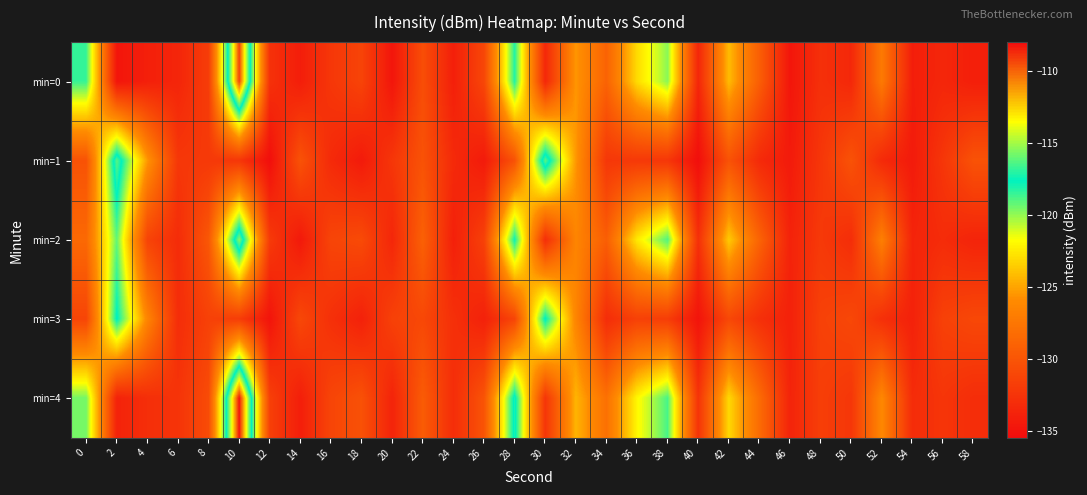

How many data points does each series have?

30